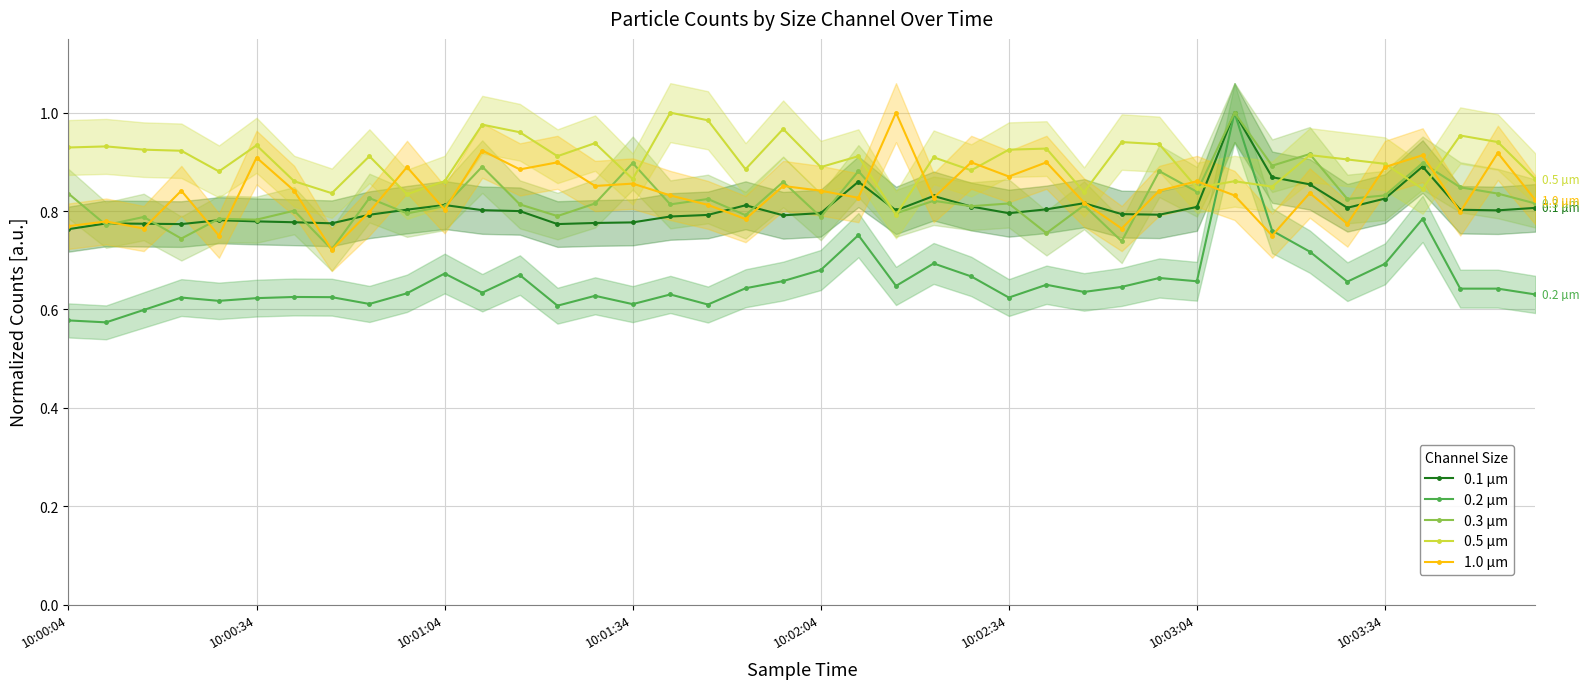

How many series are shown in this chart?

5